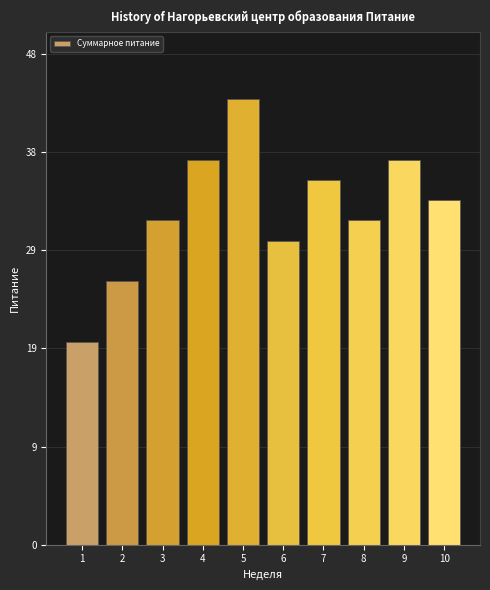

What is the change in value from 1 to 5?

+24